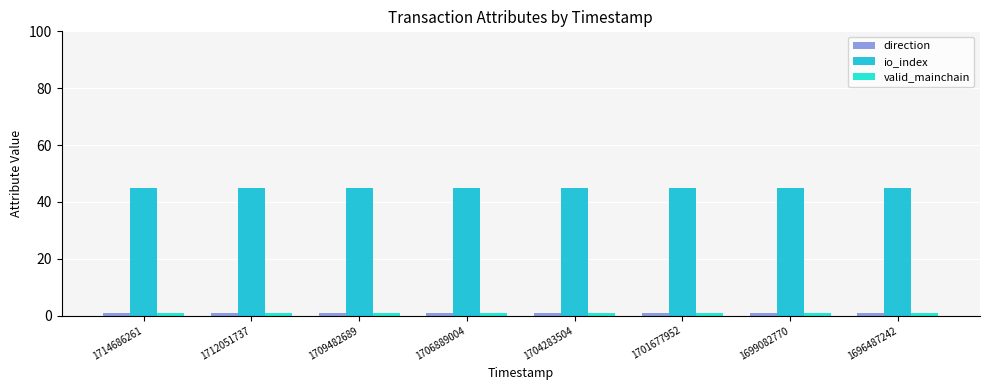

What is the sum of all valid_mainchain values?

8